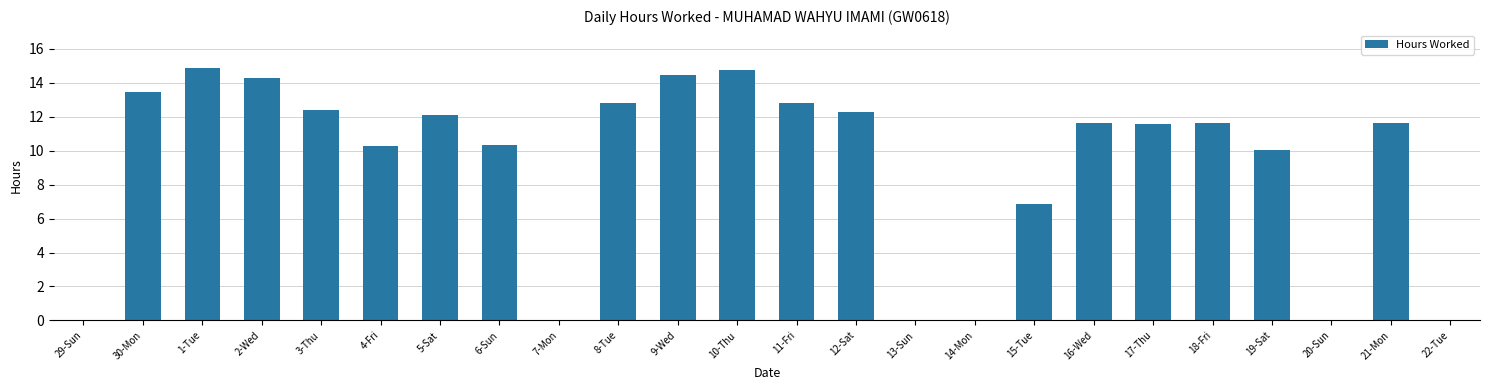

What is the approximate value at 21-Mon?

11.6